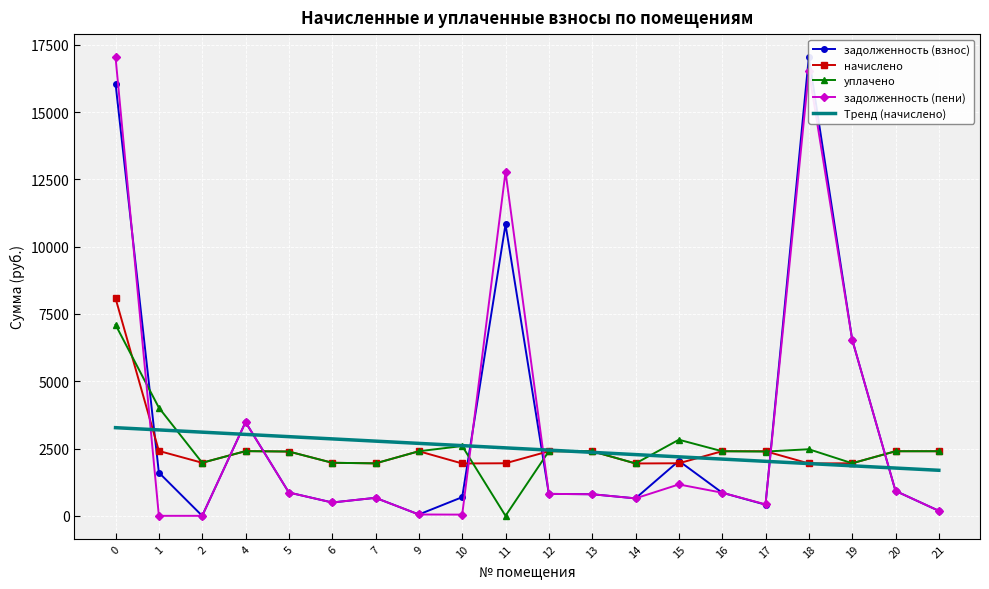

Between 5 and 14, which series saw the biggest shift?

Тренд (начислено)